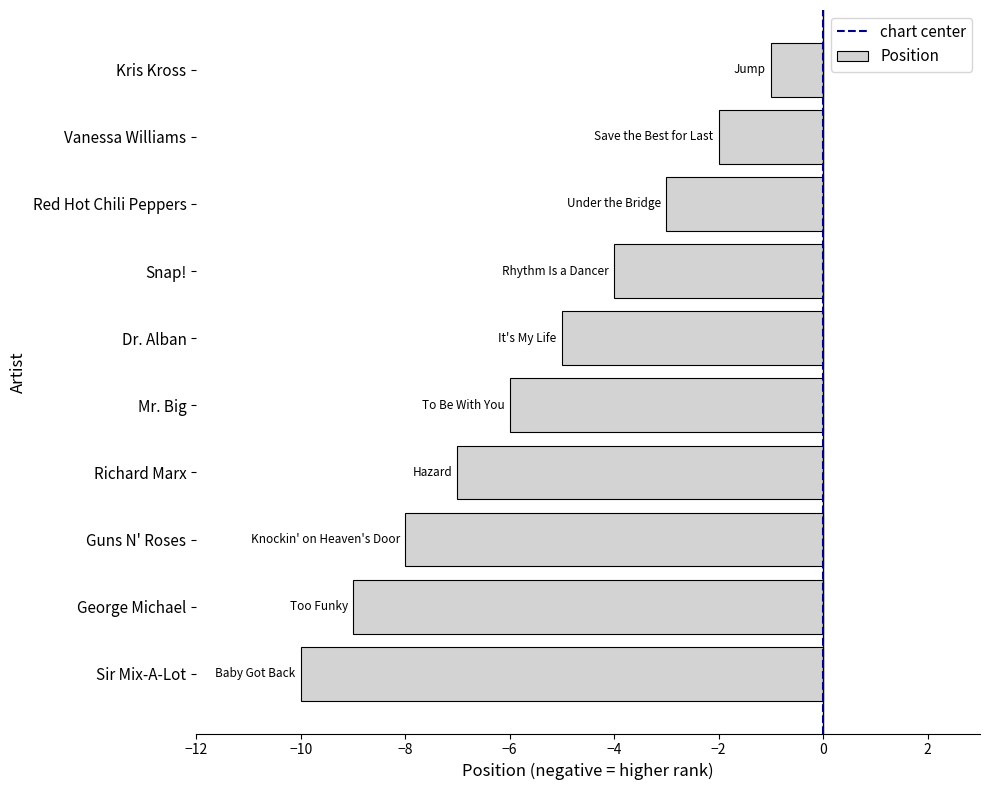

What is the difference between the second highest and second lowest values?

7